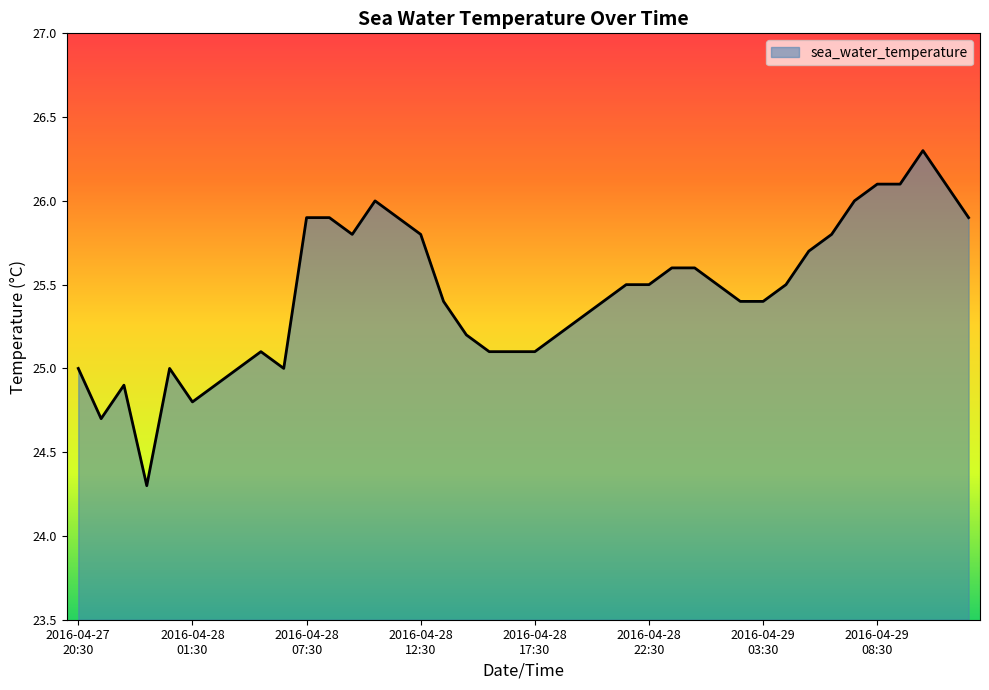

What is the greatest value displayed?

26.3